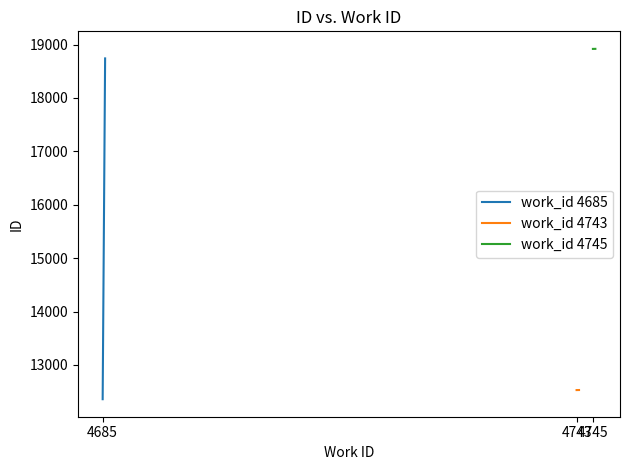

Which series has the largest total across all categories?

work_id 4745